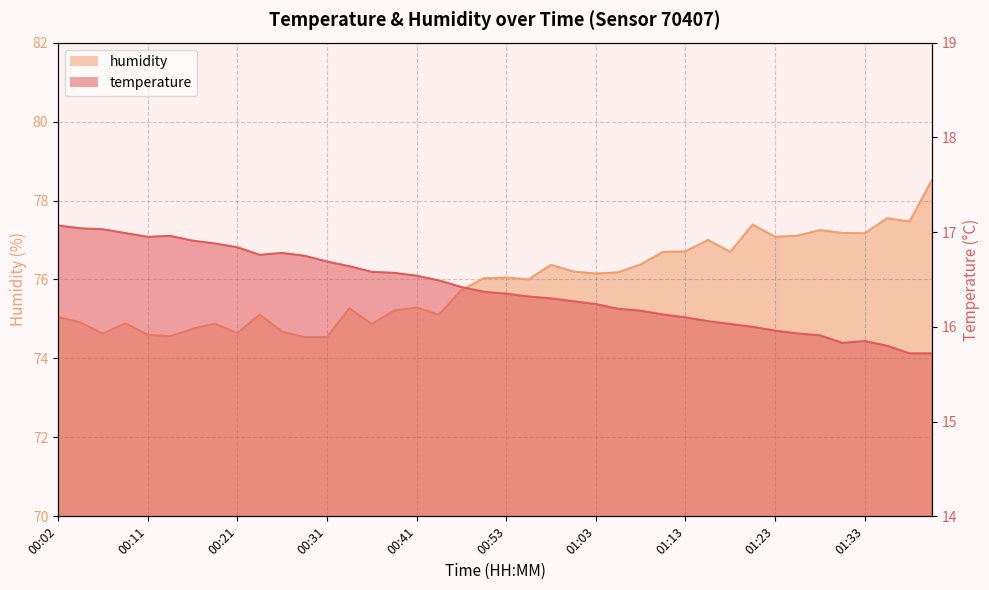

The value of temperature at 01:23 is 16.0. True or false?

True